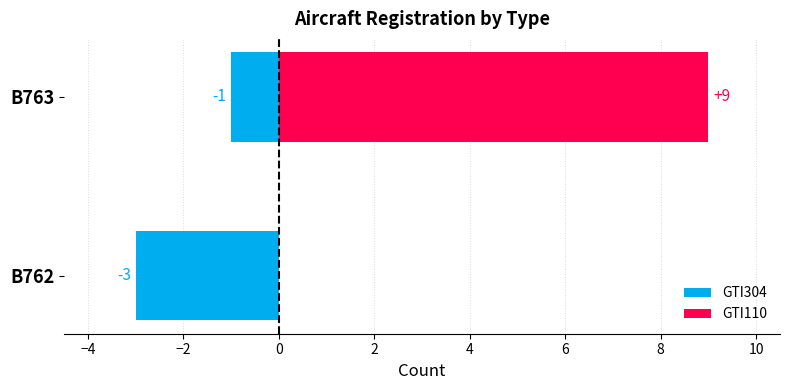

What are all the series names shown in the legend?

GTI304, GTI110